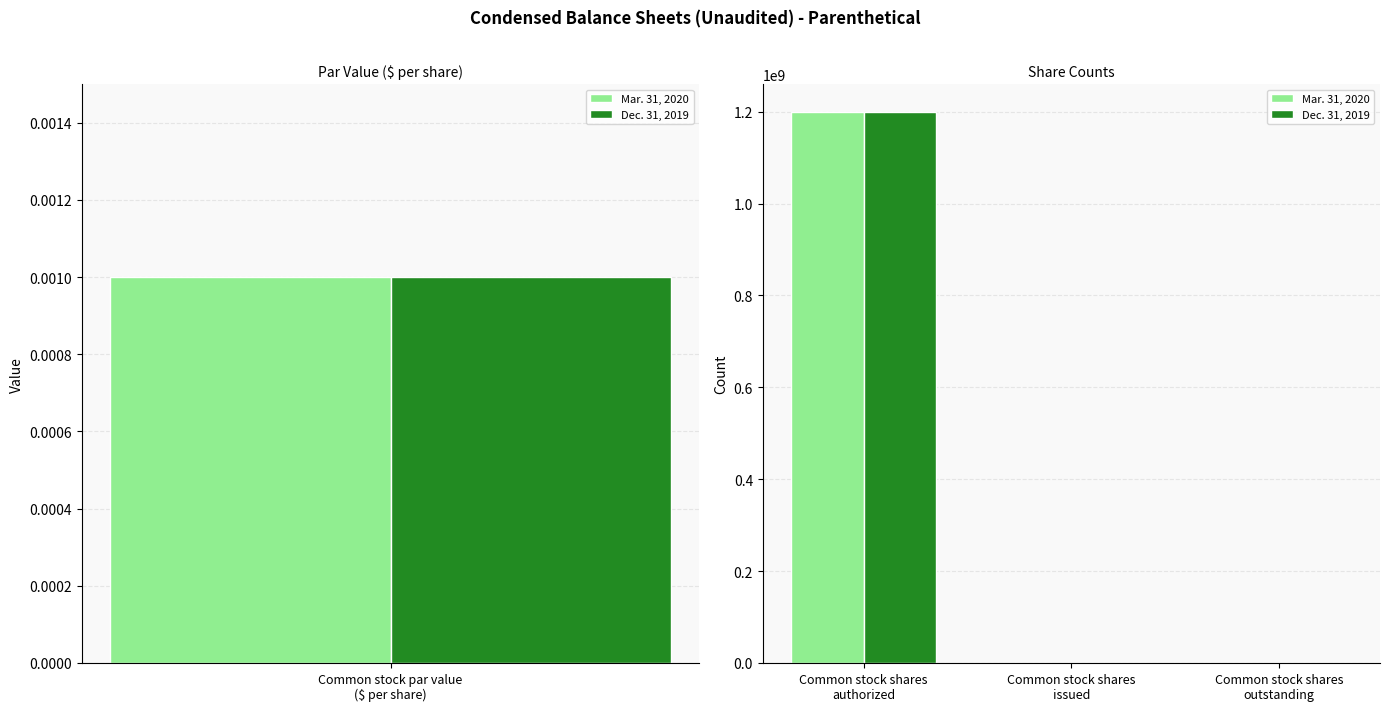

Is it true that Dec. 31, 2019 equals 1636403236 at Common stock shares authorized?

False